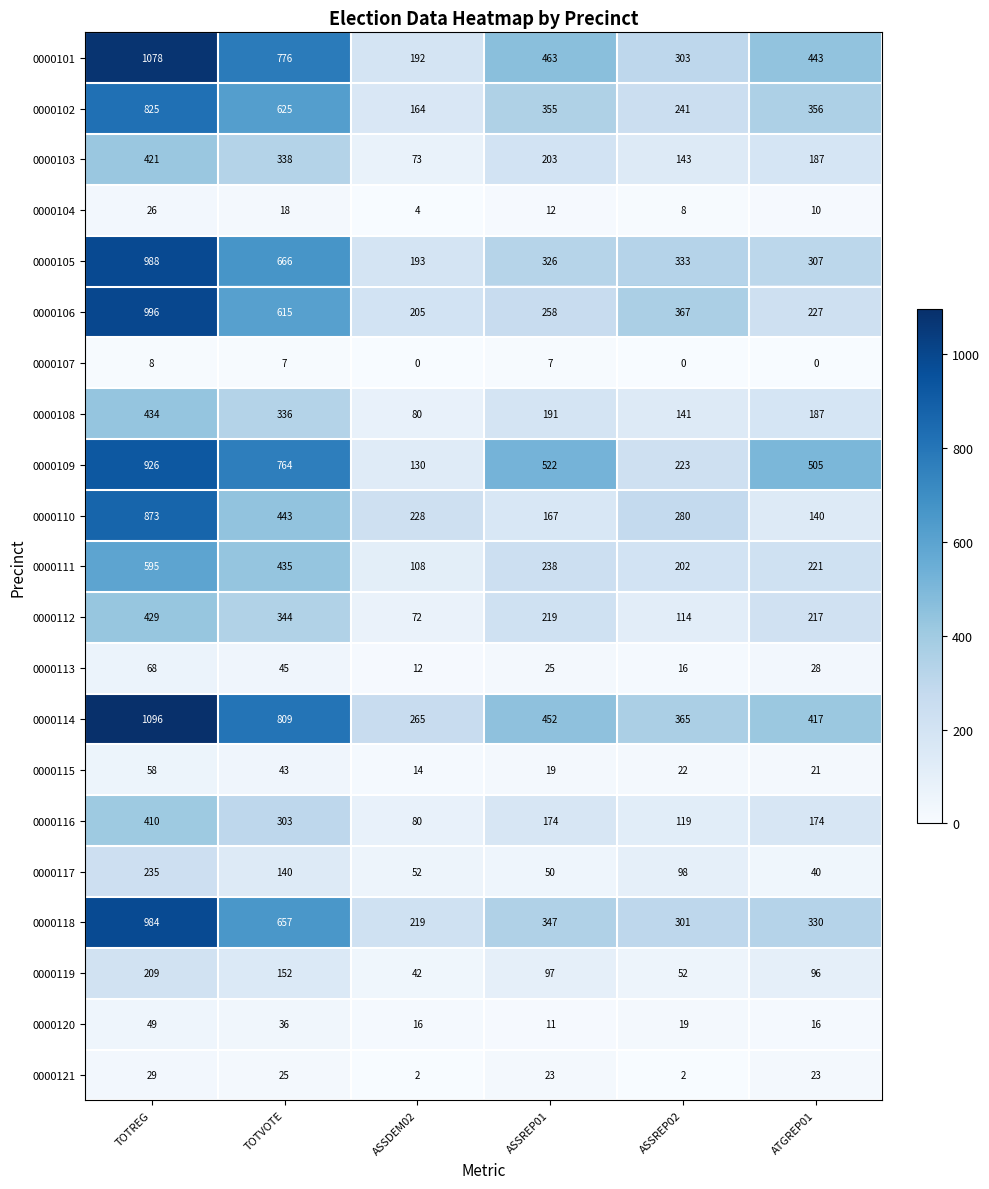

What is the average value of the 0000109 series?

512